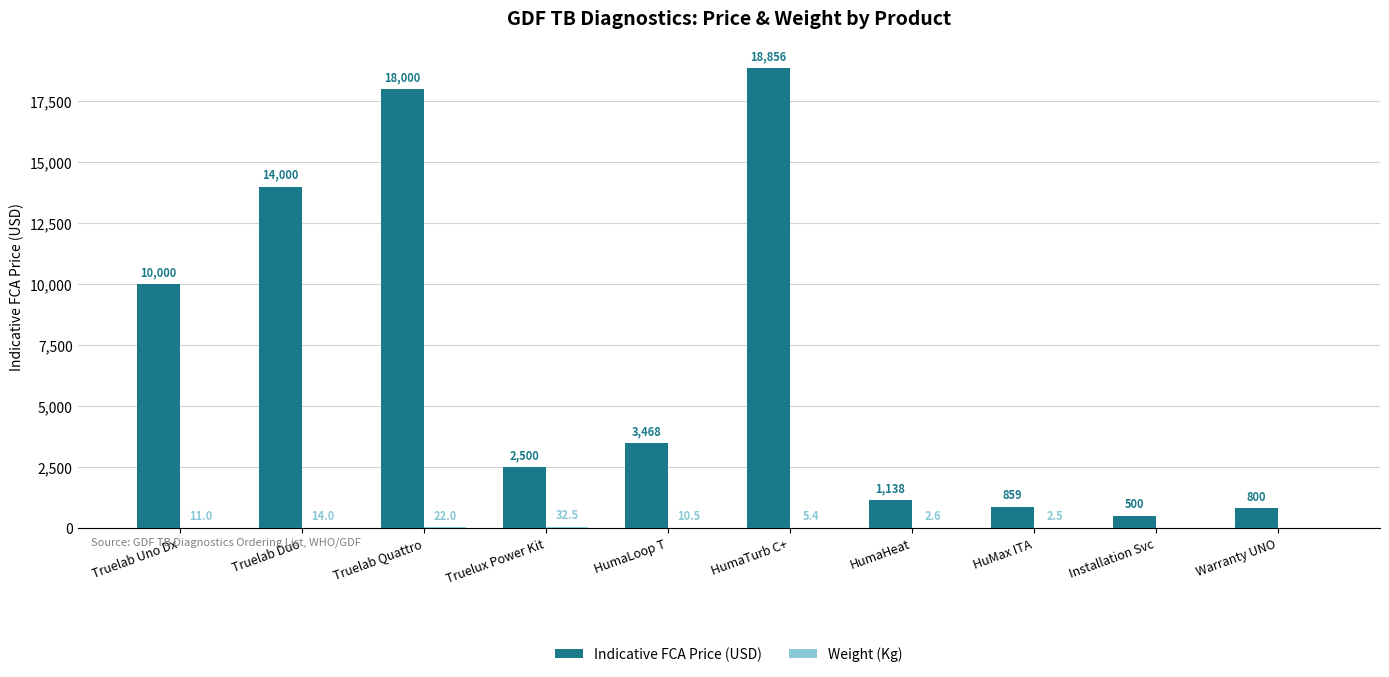

Which category has the highest value across all series?

HumaTurb C+